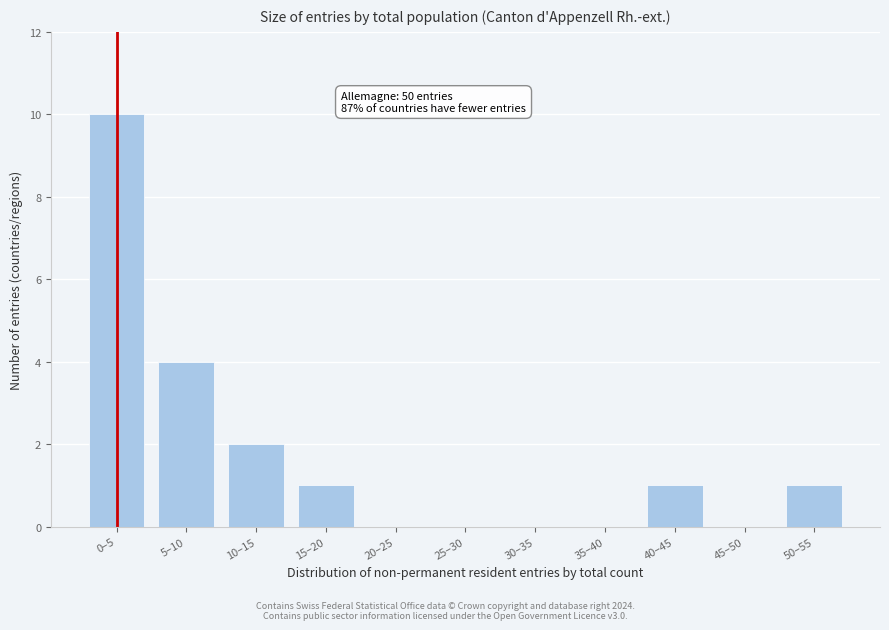

Reading right to left, extract all data points from this chart.

50–55=1	45–50=0	40–45=1	35–40=0	30–35=0	25–30=0	20–25=0	15–20=1	10–15=2	5–10=4	0–5=10